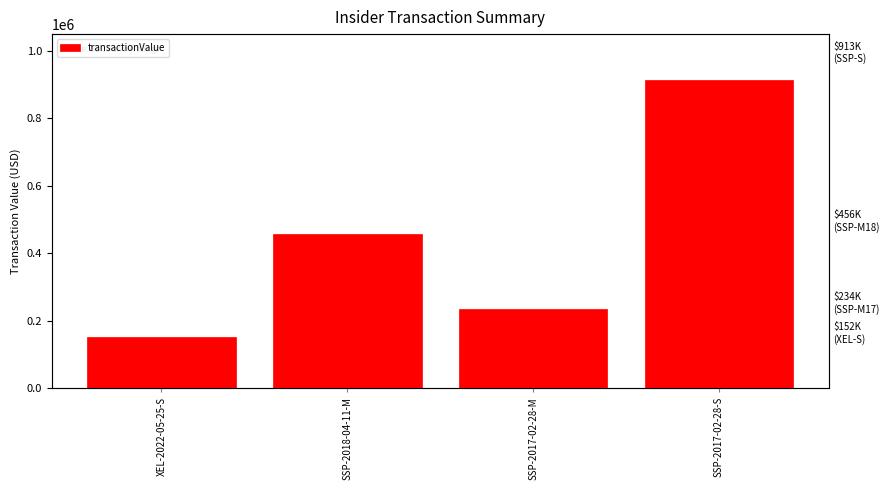

Which category has the highest value across all series?

SSP-2017-02-28-S